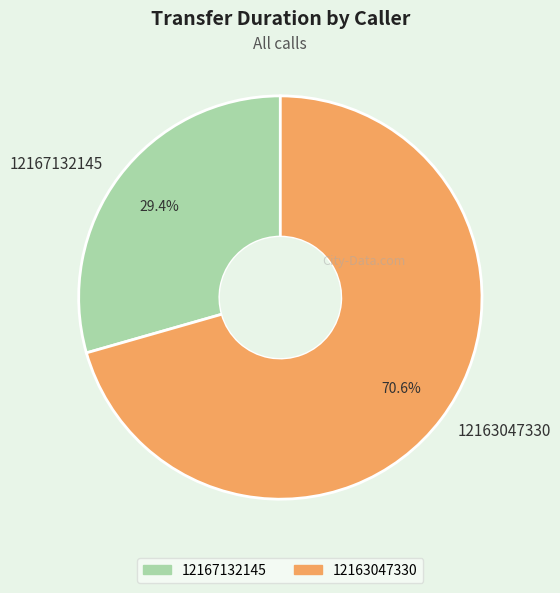

Rank the categories by value from highest to lowest.

12163047330, 12167132145